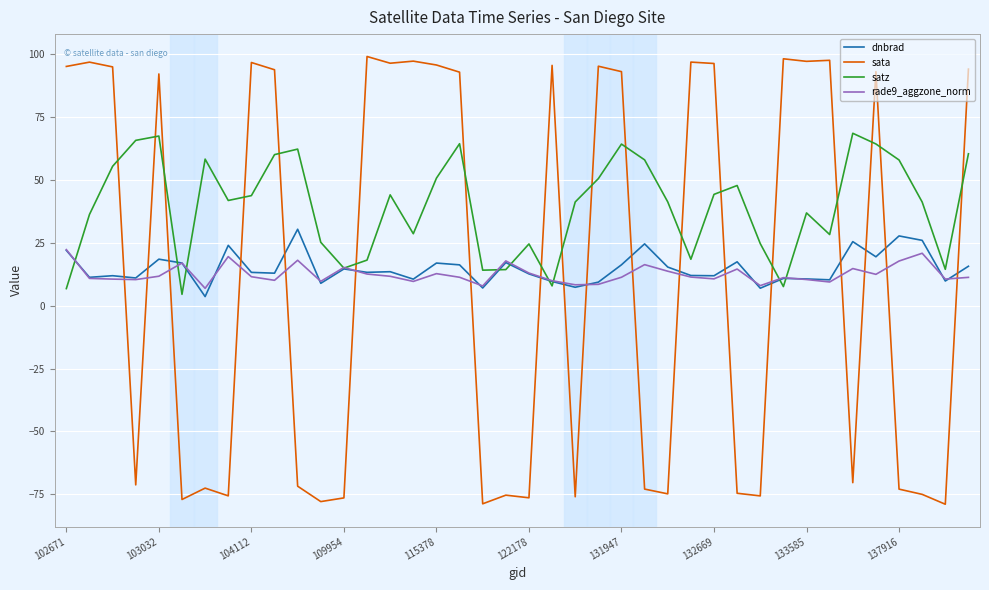

What is the highest value of the rade9_aggzone_norm series?

22.3